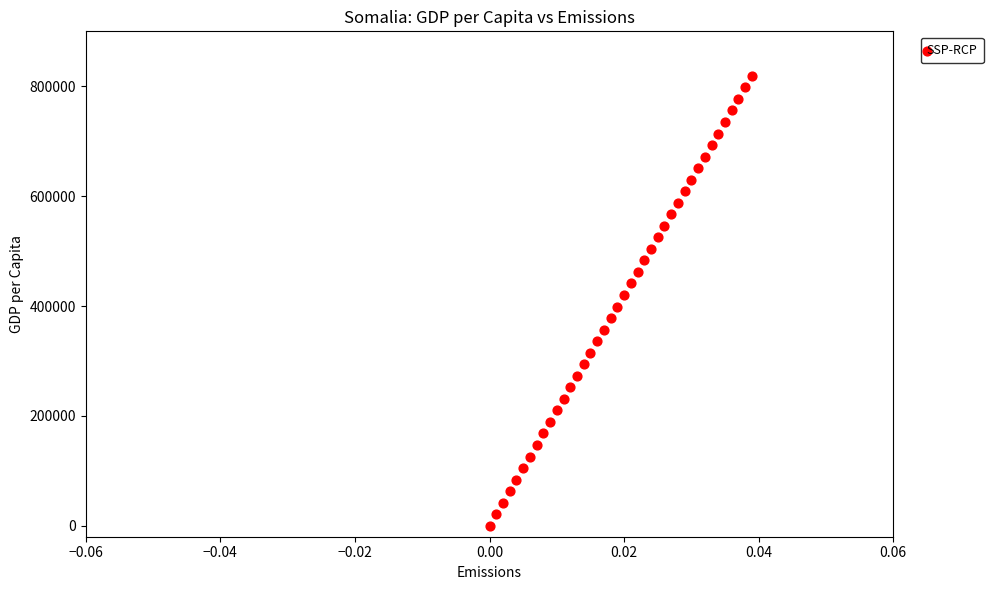

What is the range of Y values (max minus min)?

819000